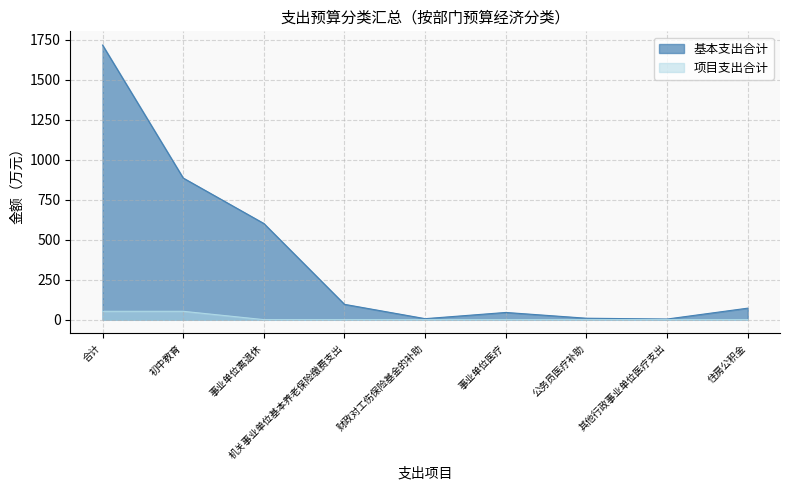

Which category has the highest value in the 项目支出合计 series?

合计